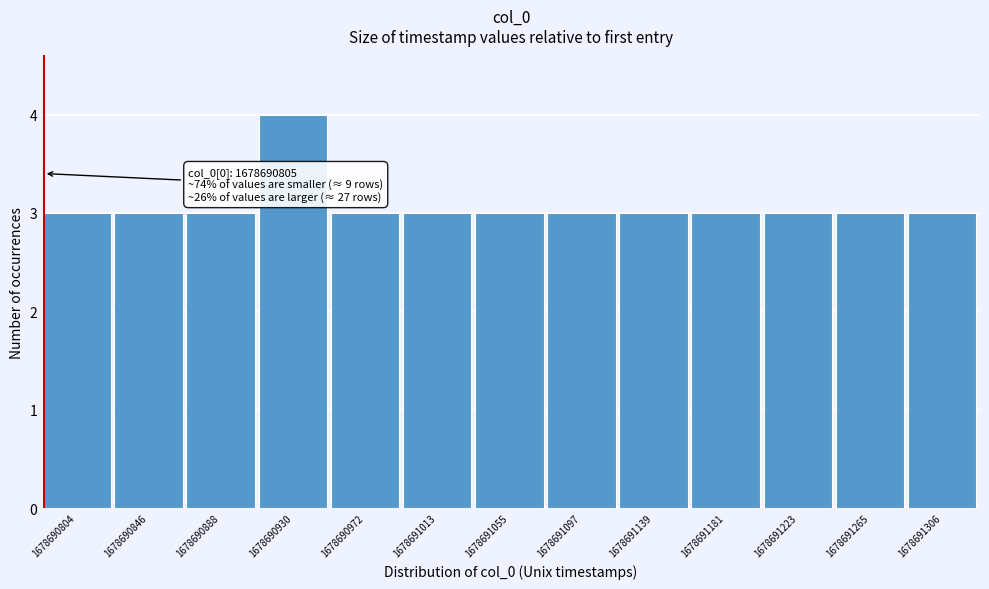

Reading right to left, list all the values displayed in this chart.

1678691306=3	1678691265=3	1678691223=3	1678691181=3	1678691139=3	1678691097=3	1678691055=3	1678691013=3	1678690972=3	1678690930=4	1678690888=3	1678690846=3	1678690804=3